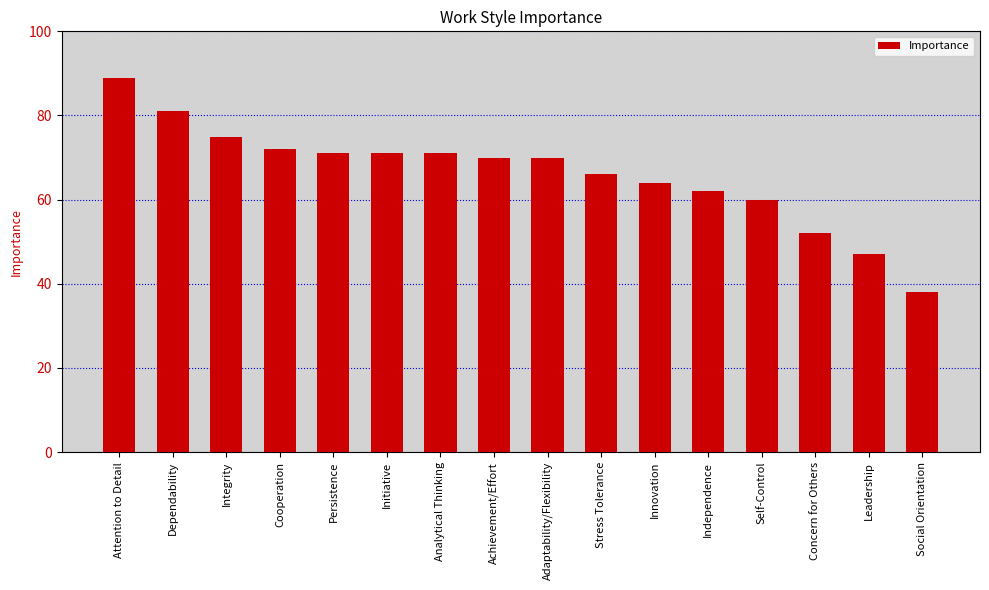

What is the maximum value shown in the chart?

89